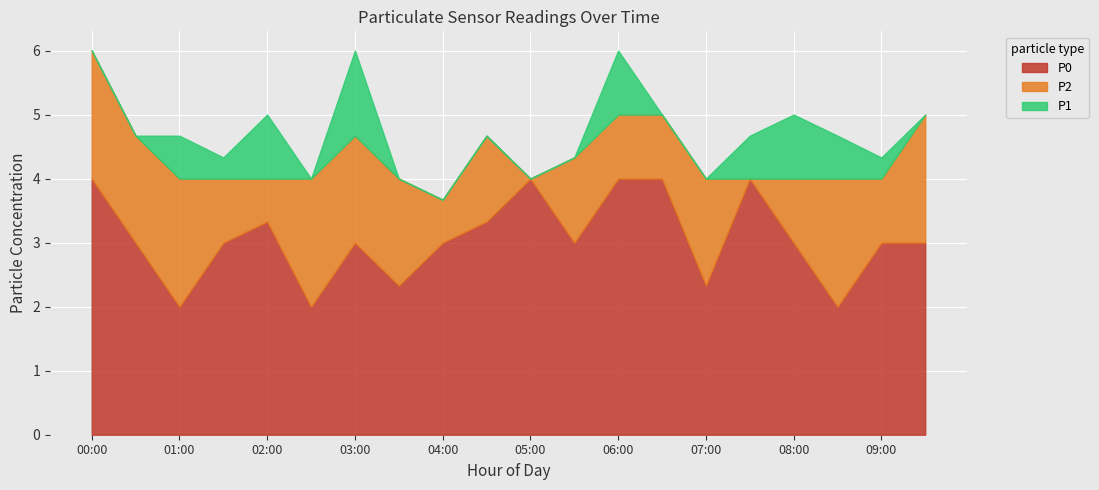

How many interior local valleys does the P1 series have?

2